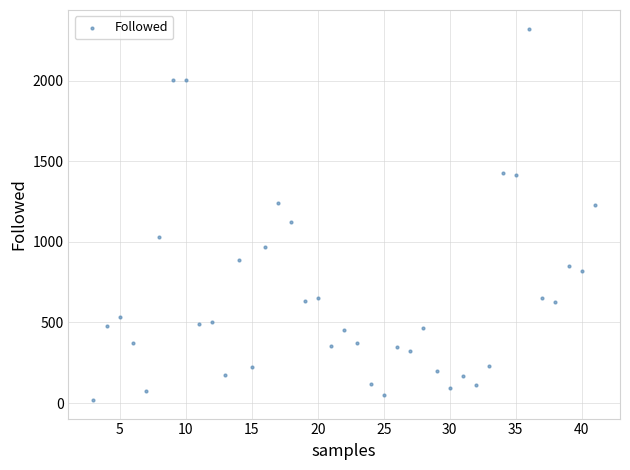

What is the range of X values (max minus min)?

38